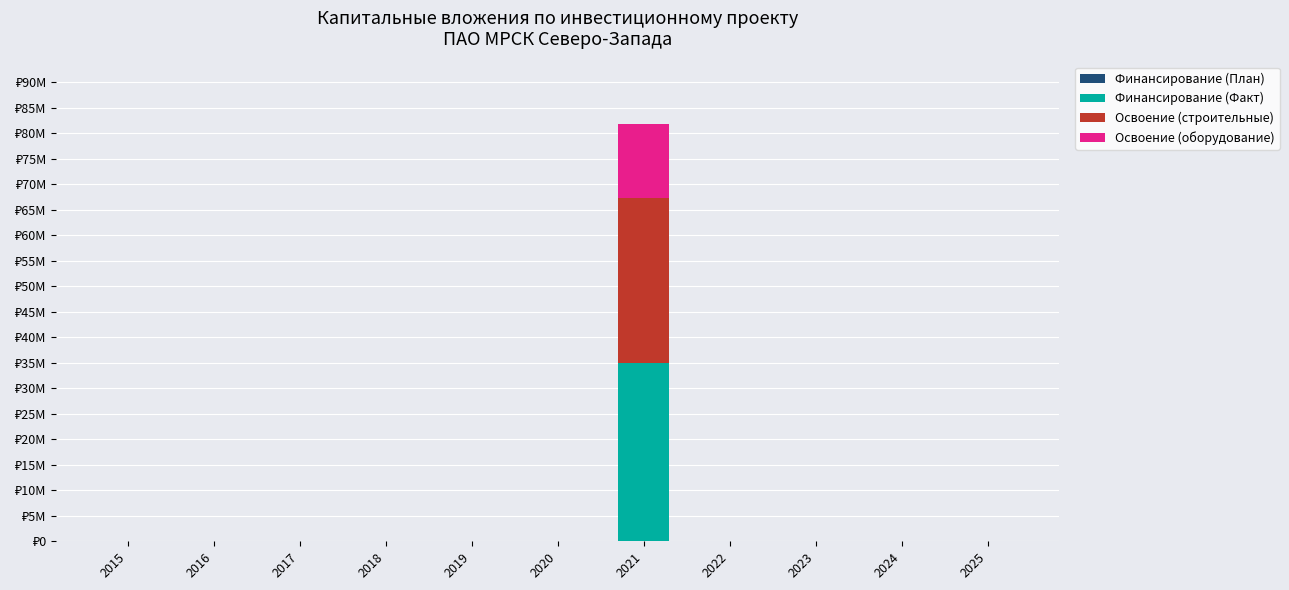

At which category is the sum across all series the highest?

2021